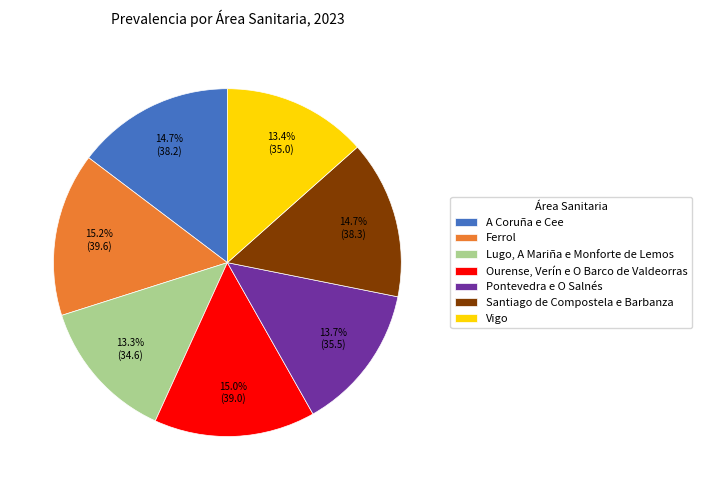

True or false: A Coruña e Cee accounts for 15% of the total.

True